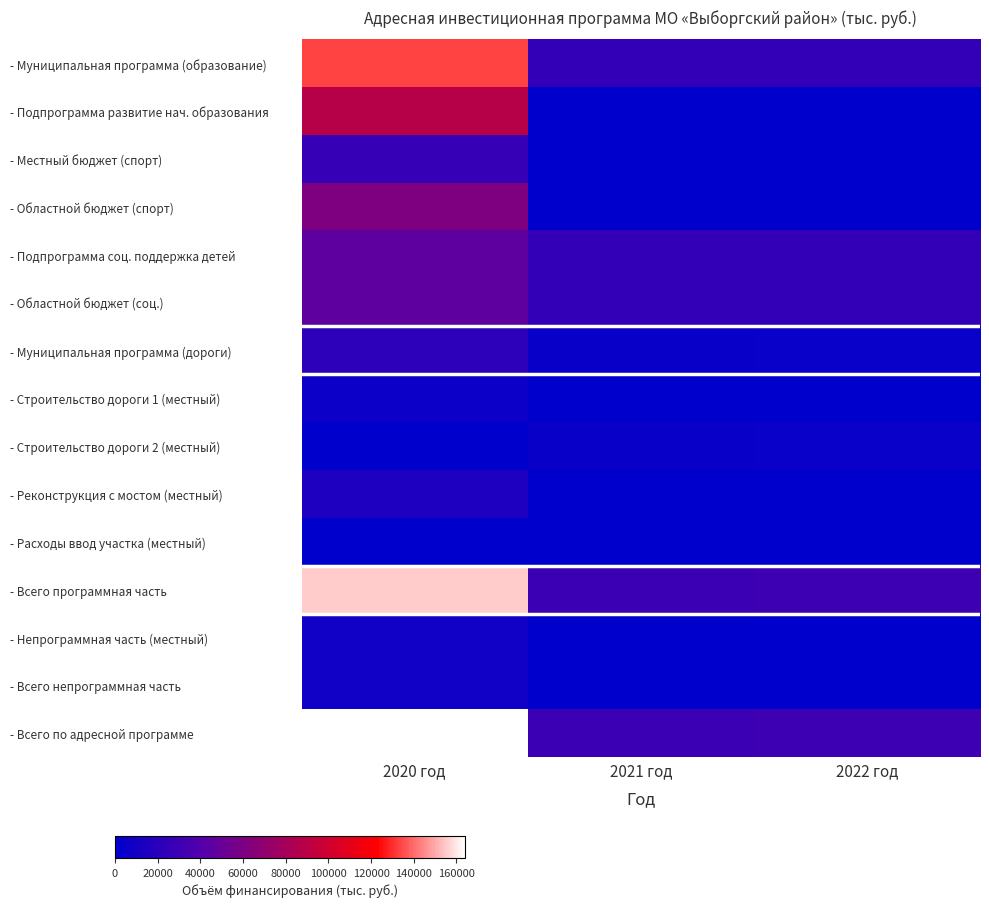

Between 2020 год and 2022 год, which is larger?

2020 год